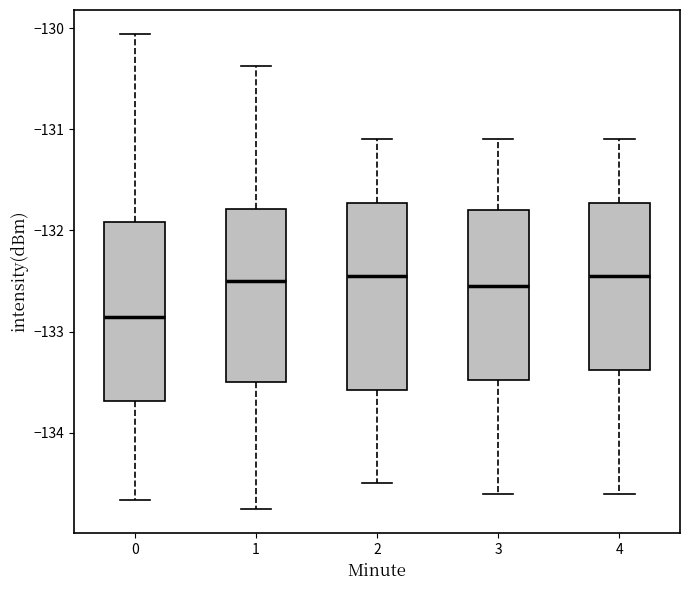

Reading left to right, transcribe this box plot: for each box, give where its median line is, the range the box spans, and where its two whiskers end, as read against the y-axis. The values are not printed on the chart, so give them approximately, as read against the axis.

0: median -132.9, box -133.7 to -131.9, whiskers -134.7 to -130.1
1: median -132.5, box -133.5 to -131.8, whiskers -134.8 to -130.4
2: median -132.4, box -133.6 to -131.7, whiskers -134.5 to -131.1
3: median -132.5, box -133.5 to -131.8, whiskers -134.6 to -131.1
4: median -132.4, box -133.4 to -131.7, whiskers -134.6 to -131.1